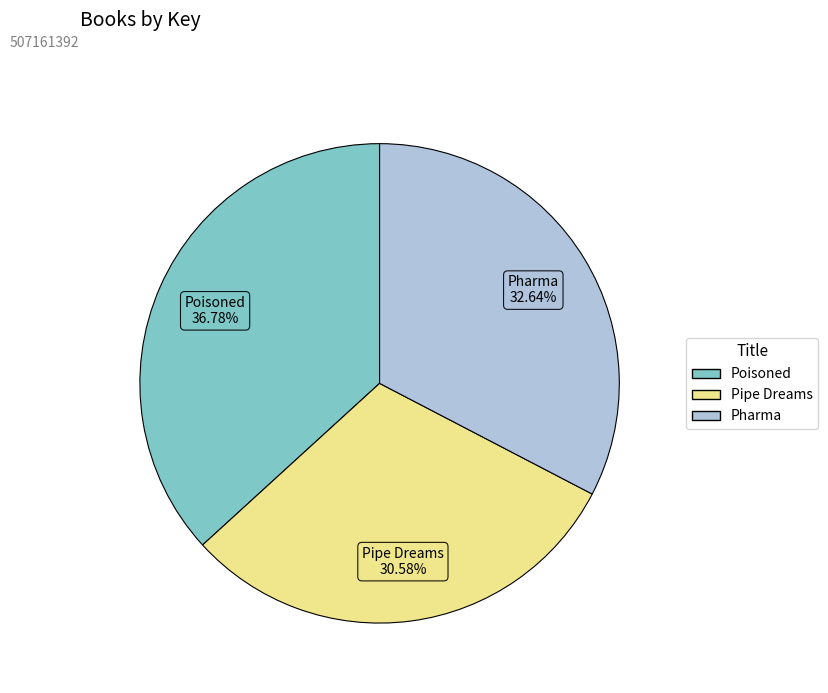

To the nearest percent, what percentage of the pie is Pipe Dreams?

31%